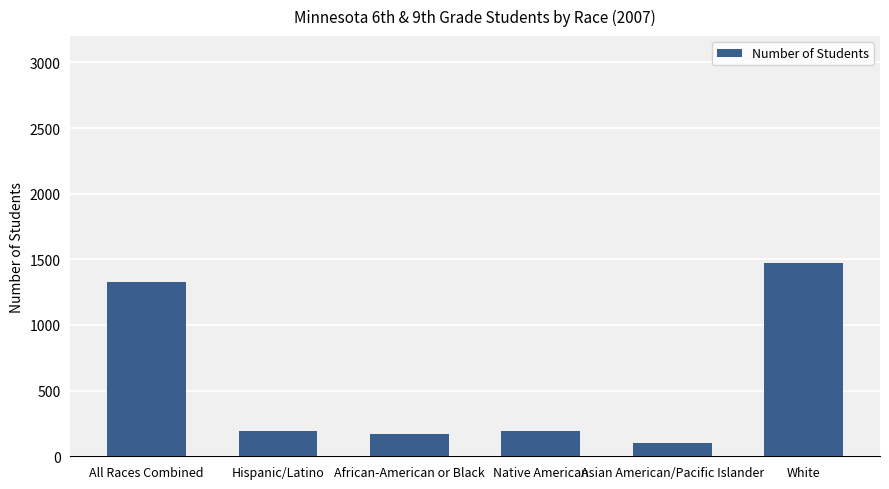

What is the sum of the values at Hispanic/Latino and All Races Combined?

1522